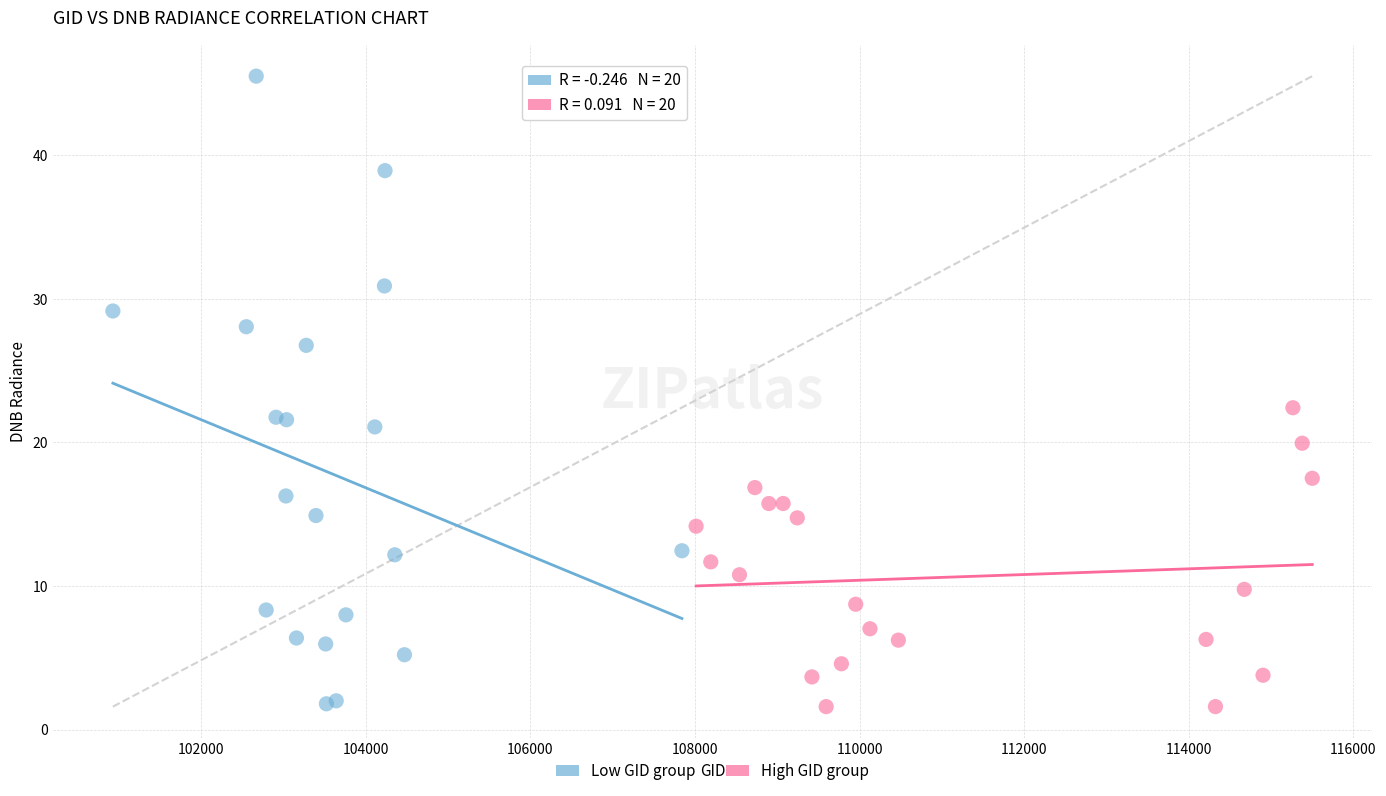

Which series has the largest Y range (max minus min)?

Low GID group